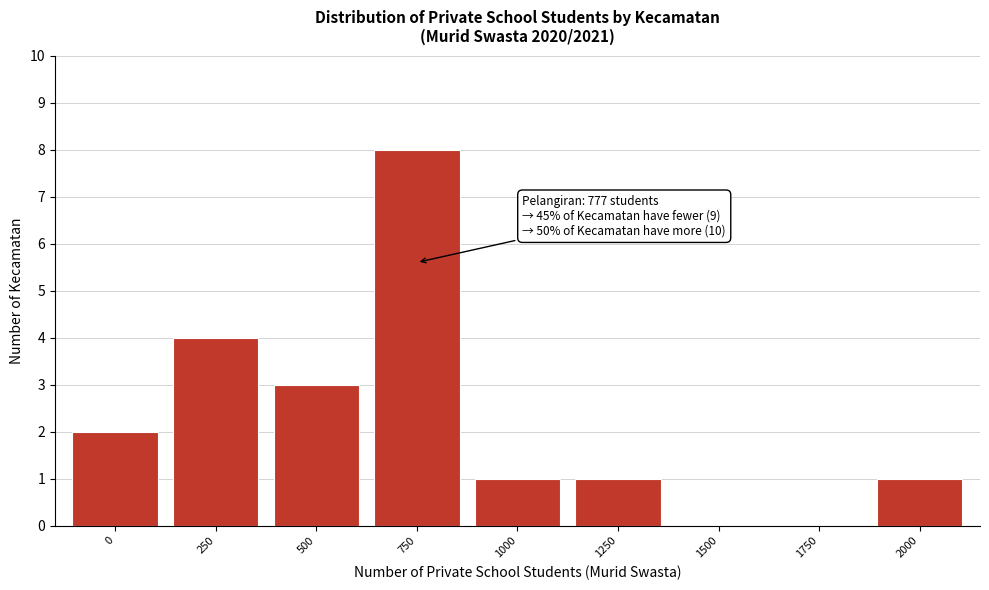

Reading left to right, extract all data points from this chart.

0=2	250=4	500=3	750=8	1000=1	1250=1	1500=0	1750=0	2000=1